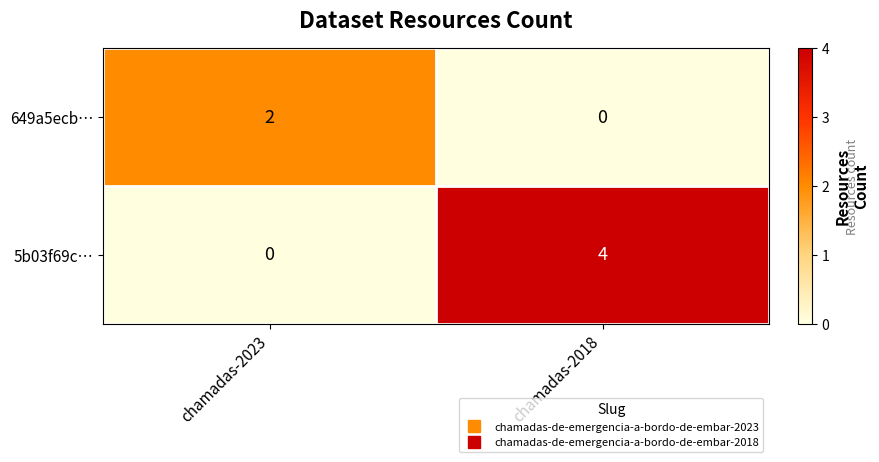

Which category has the highest value across all series?

chamadas-2018